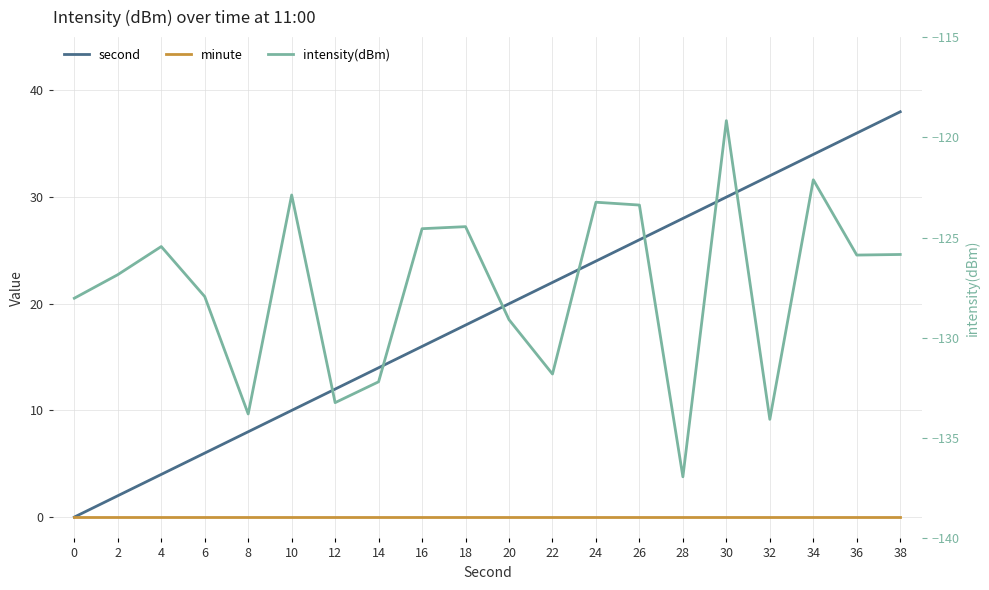

List the series in order of their peak value, highest first.

second, minute, intensity(dBm)